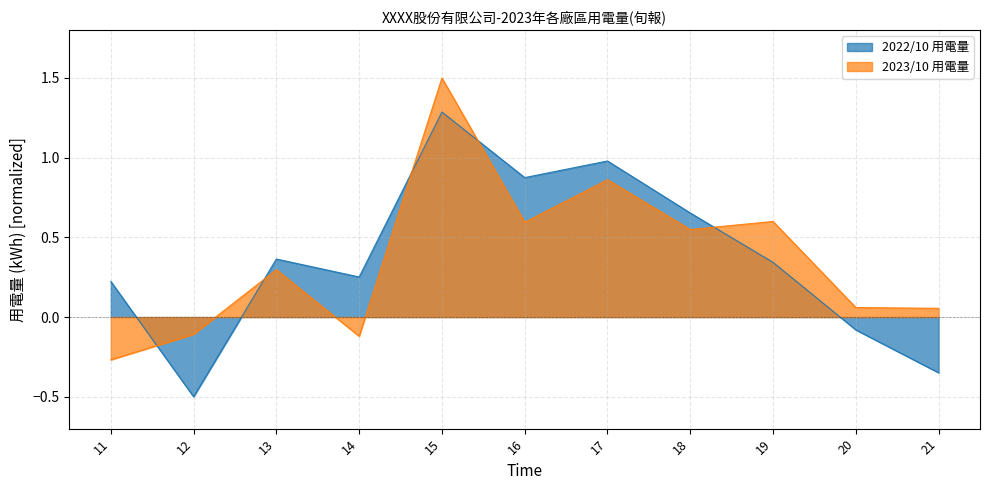

How many interior local peaks does the 2023/10 用電量 series have?

4